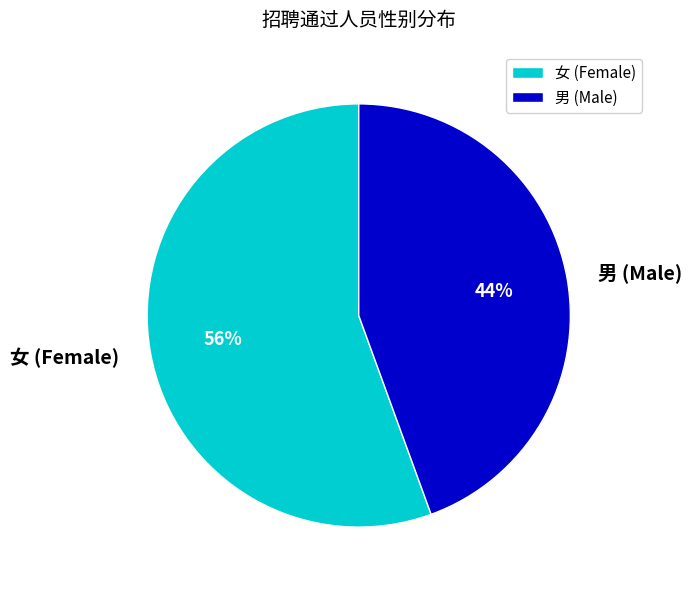

Is it true that 男 is 51% of the pie?

False